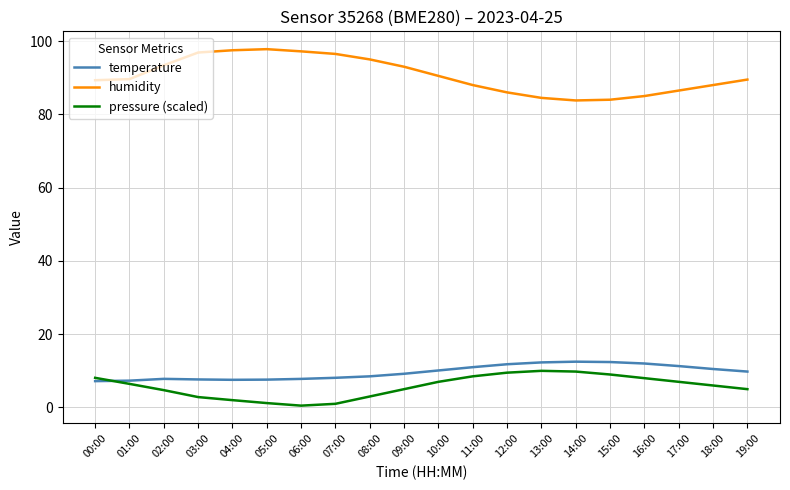

True or false: humidity and temperature cross at least once.

False